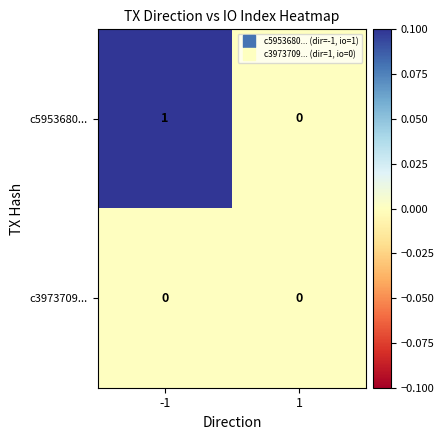

At which category is the sum across all series the highest?

-1